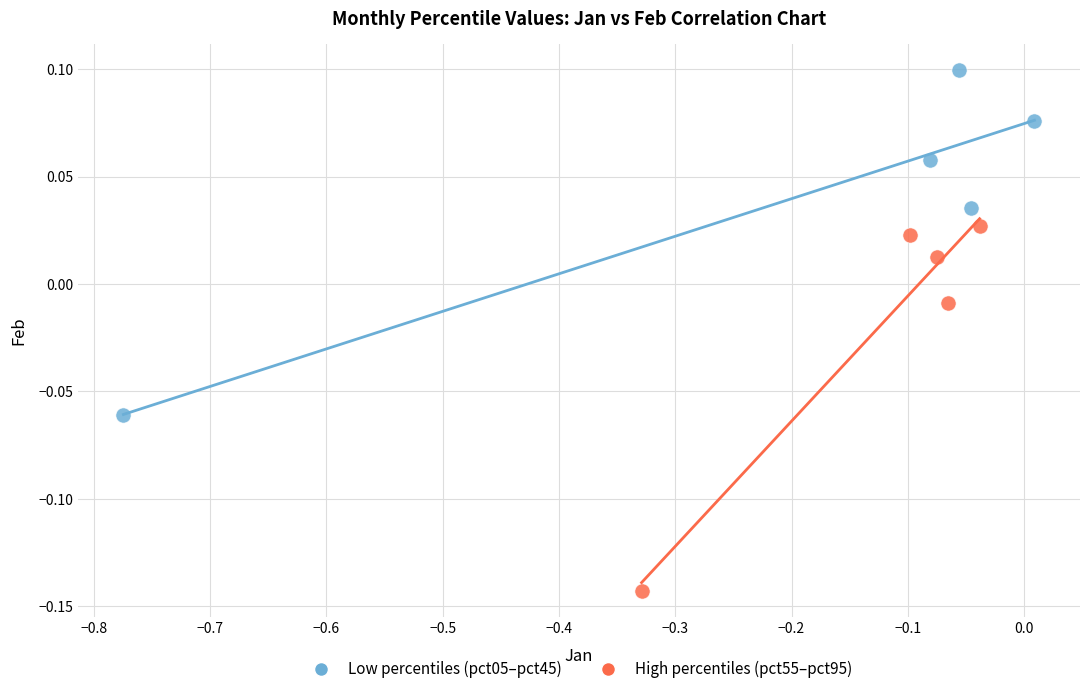

Which series reaches the minimum Y coordinate?

High percentiles (pct55–pct95)